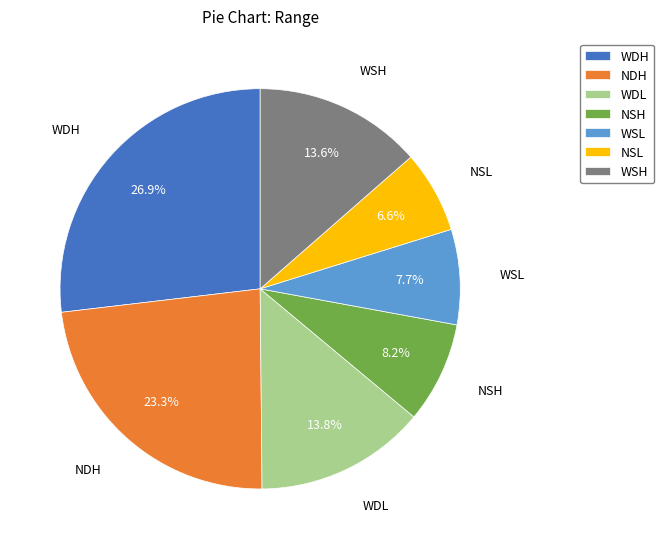

What percentage is NOT represented by WDH?

73.1%